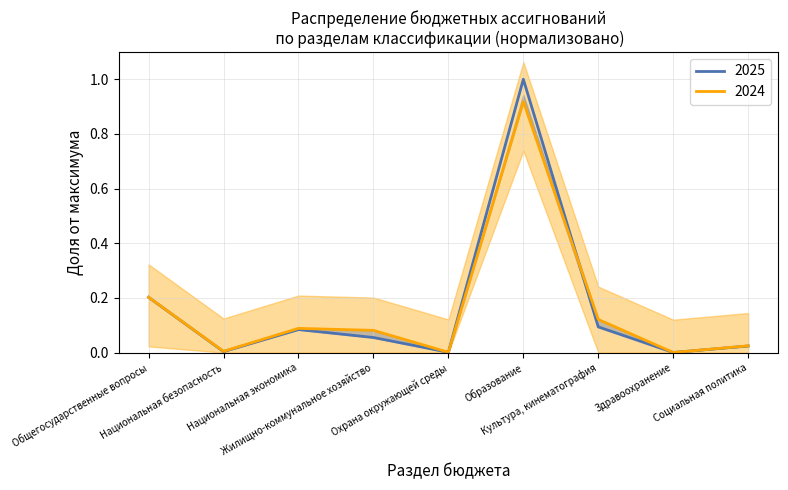

Reading right to left, extract all data points from this chart.

2024: Социальная политика=0.0	Здравоохранение=0.0	Культура, кинематография=0.1	Образование=0.9	Охрана окружающей среды=0.0	Жилищно-коммунальное хозяйство=0.1	Национальная экономика=0.1	Национальная безопасность=0.0	Общегосударственные вопросы=0.2
2025: Социальная политика=0.0	Здравоохранение=0.0	Культура, кинематография=0.1	Образование=1.0	Охрана окружающей среды=0.0	Жилищно-коммунальное хозяйство=0.1	Национальная экономика=0.1	Национальная безопасность=0.0	Общегосударственные вопросы=0.2